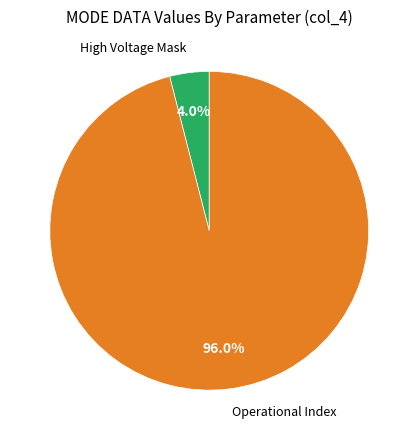

Count the number of slices in the pie.

2